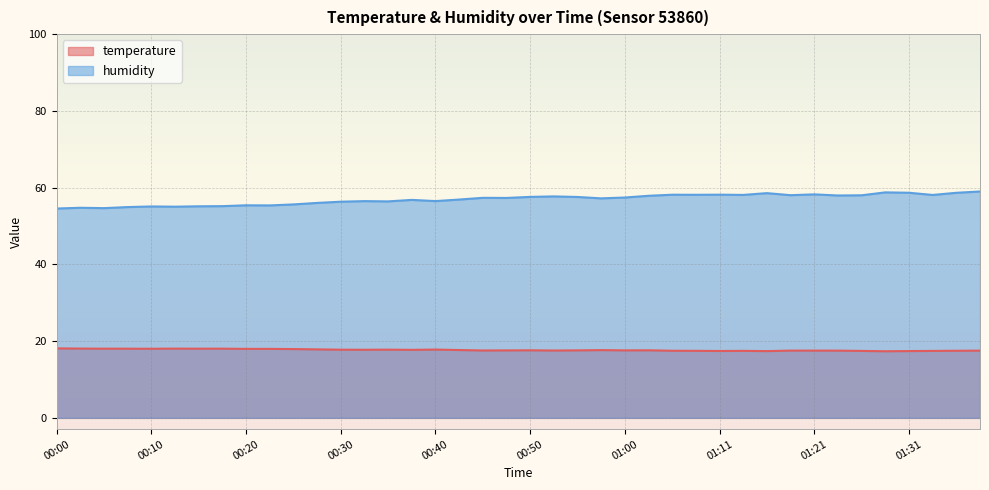

In temperature, how many points are higher than both neighbors (excluding endpoints)?

8